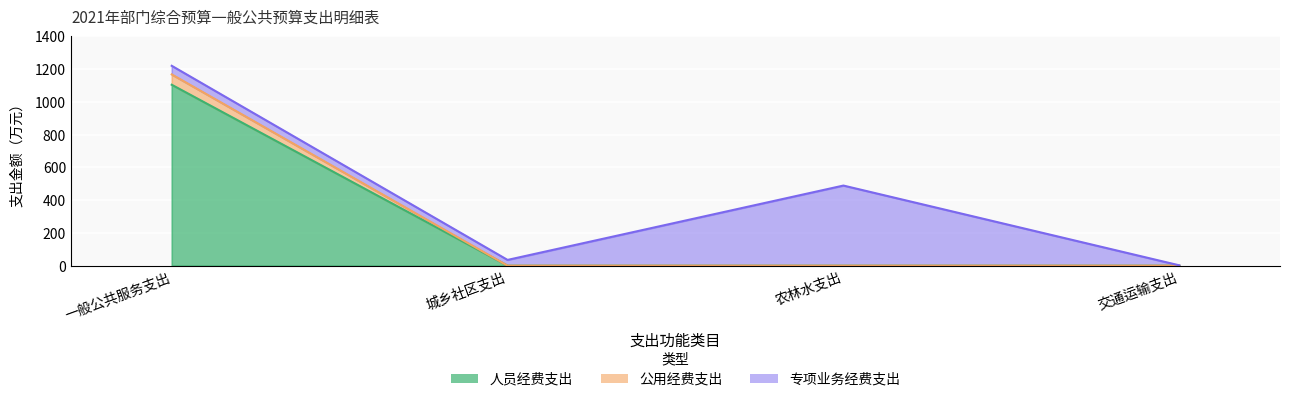

At which label does 公用经费支出 reach its minimum?

城乡社区支出